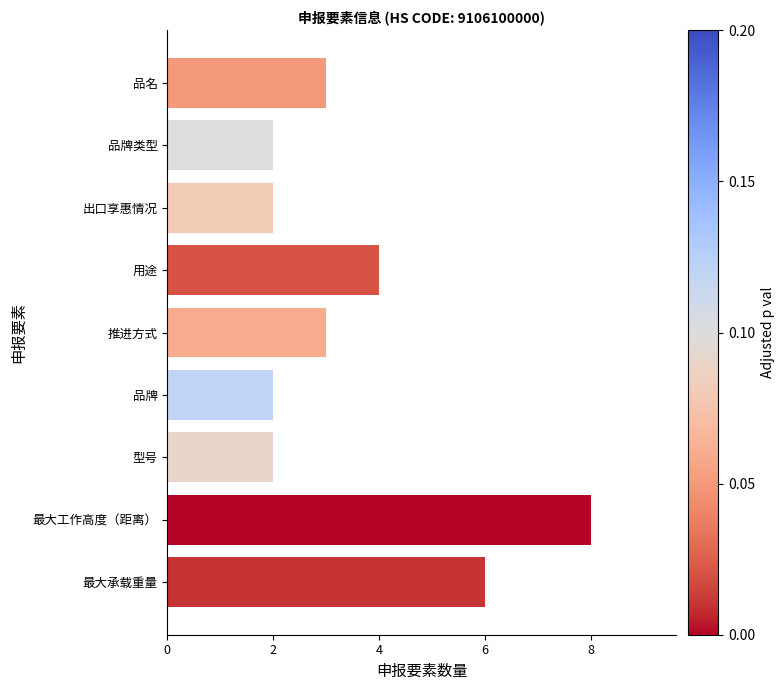

How many series are shown in this chart?

1